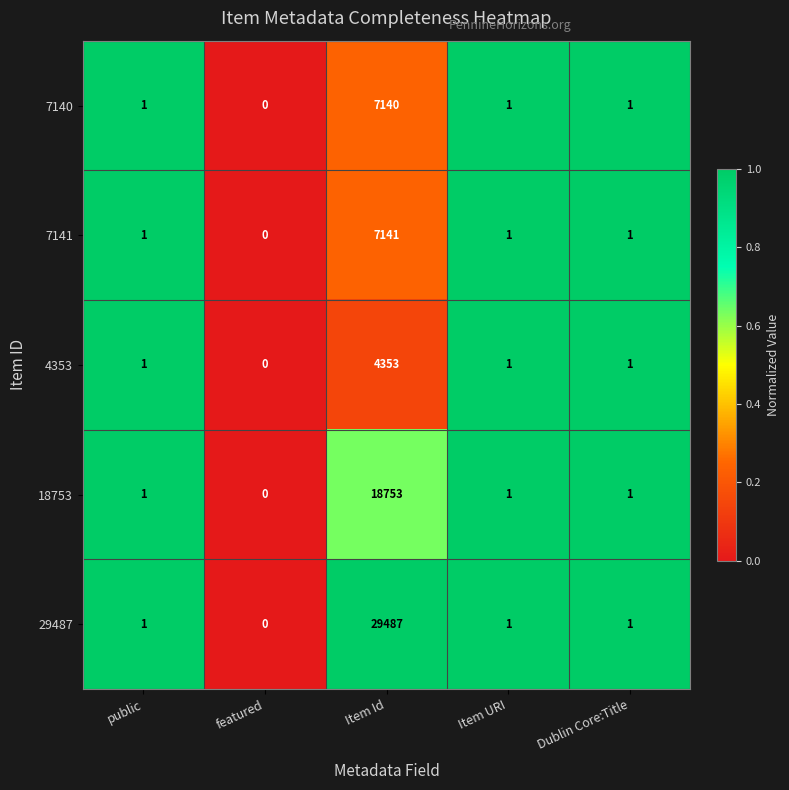

List the series in order of their peak value, lowest first.

4353, 7140, 7141, 18753, 29487